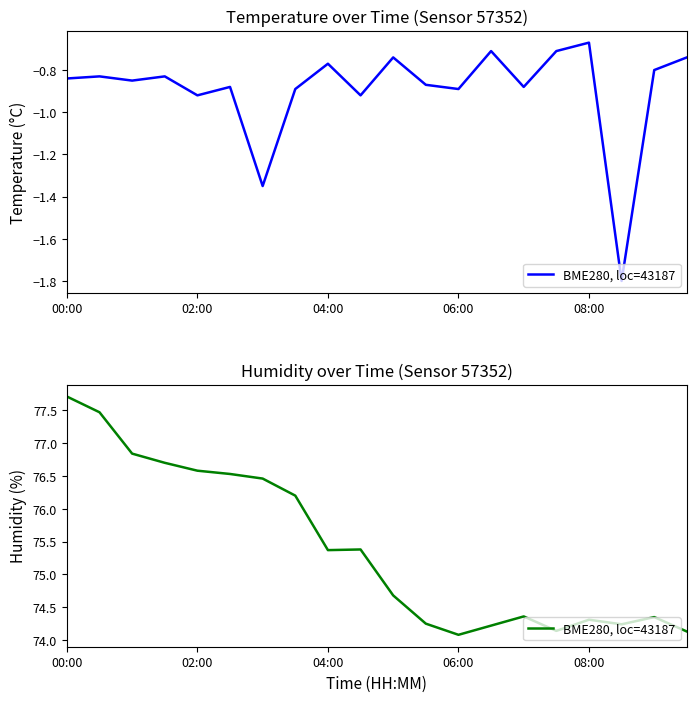

True or false: the data has more than 0 interior local peaks.

True